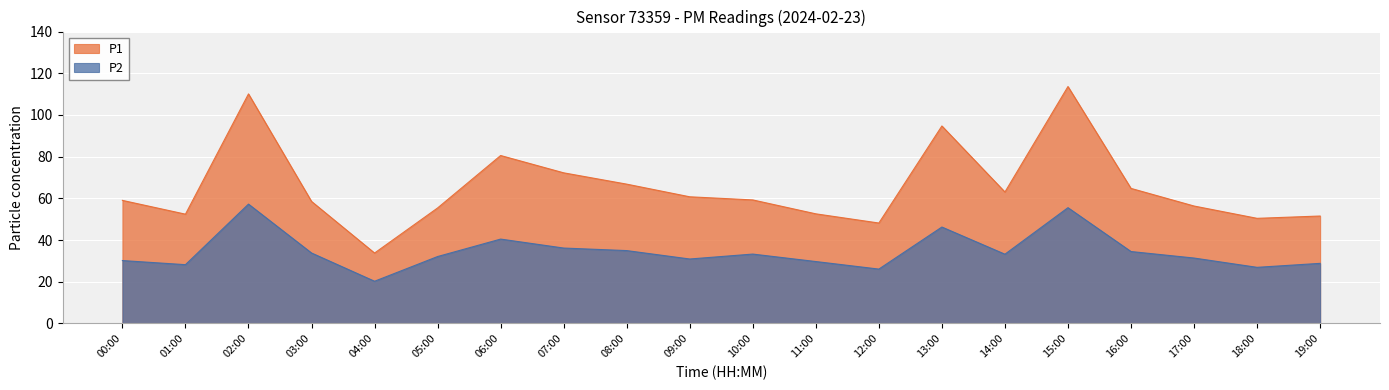

Count the number of categories in the chart.

20